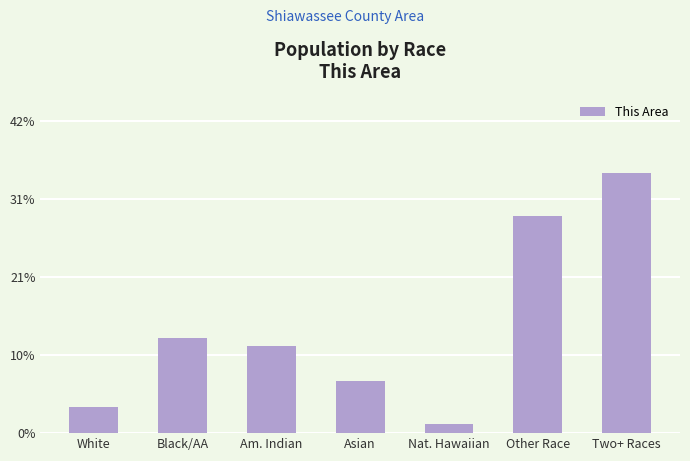

Does the chart contain any negative values?

No